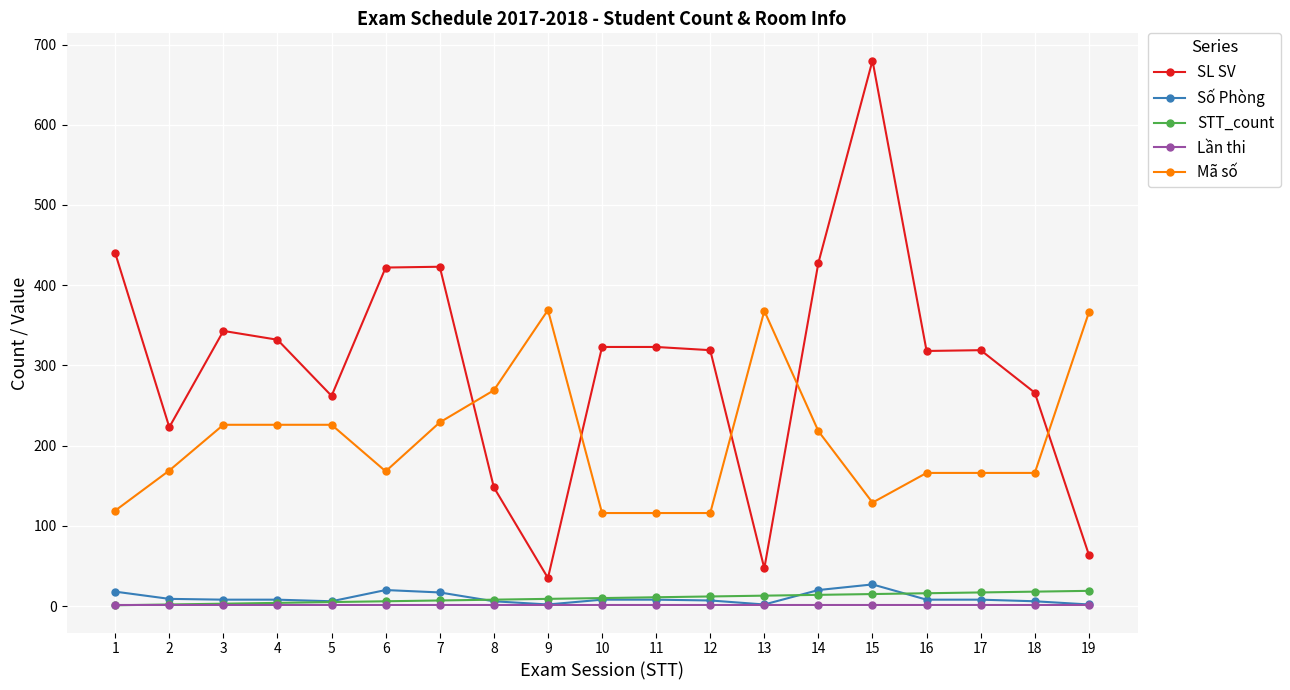

At which category is the sum across all series the highest?

15